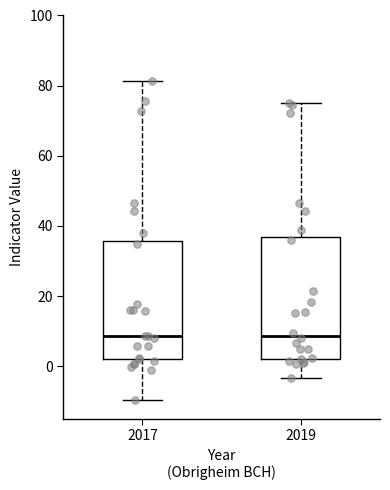

Reading left to right, transcribe this box plot: for each box, give where its median line is, the range the box spans, and where its two whiskers end, as read against the y-axis. The values are not printed on the chart, so give them approximately, as read against the axis.

2017: median 8, box 2 to 36, whiskers -10 to 82
2019: median 8, box 2 to 36, whiskers -4 to 76